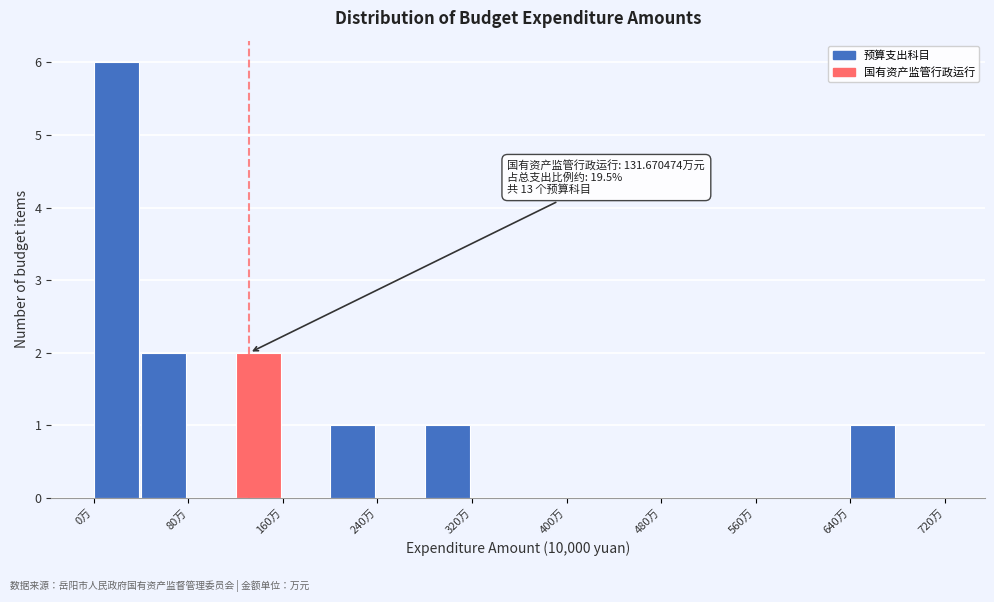

Which range on the x-axis has the tallest bar?

0 to 40